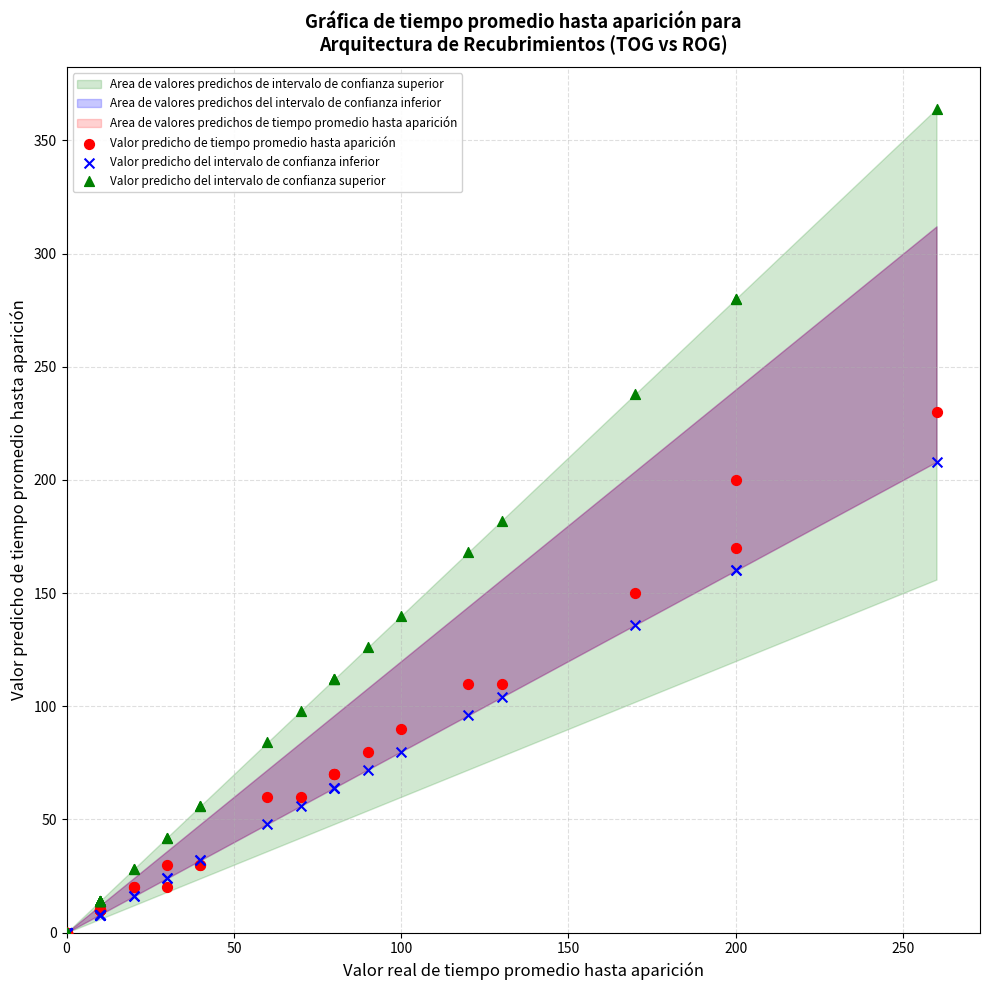

Which series has the widest spread of Y values?

Valor predicho del intervalo de confianza superior